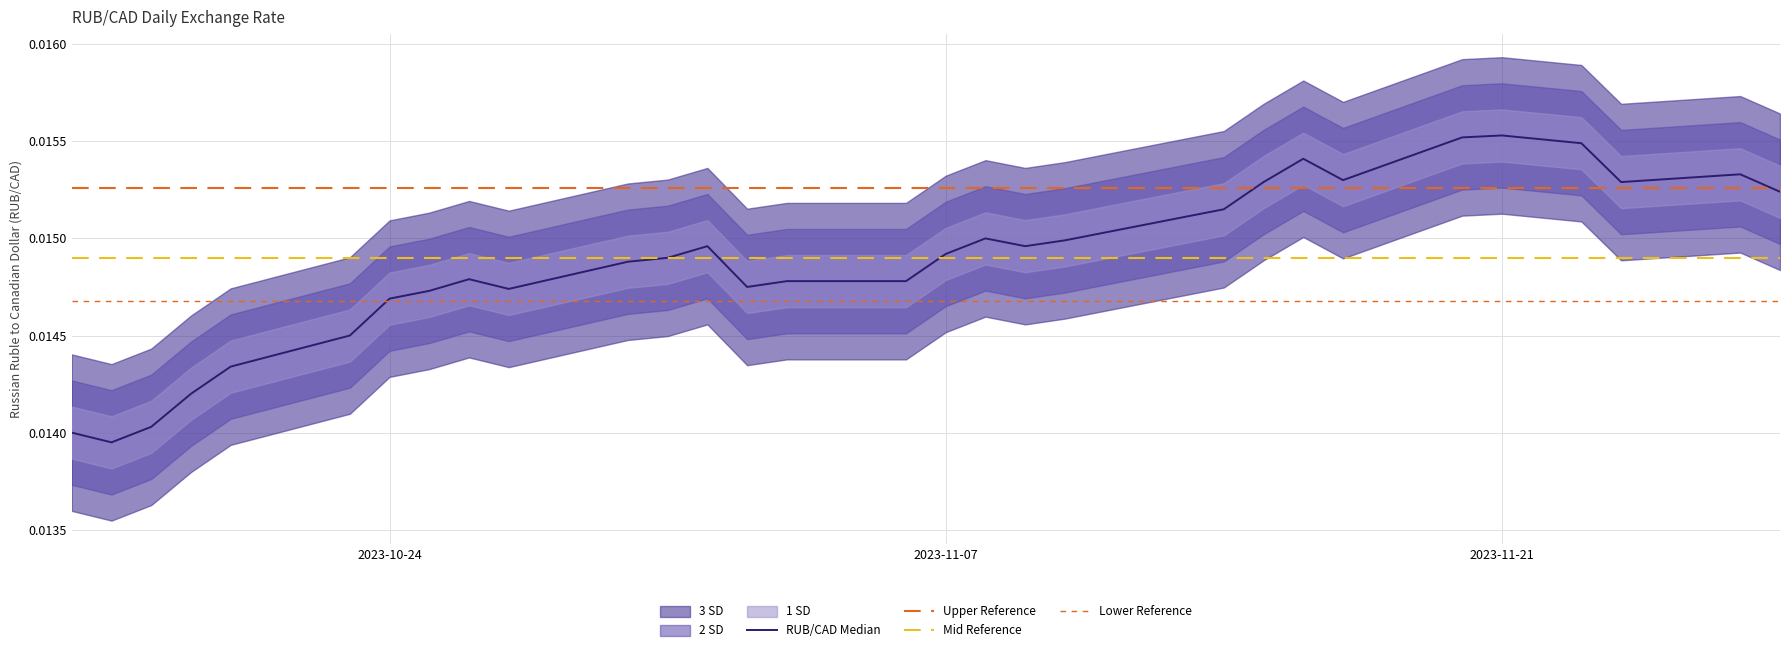

At which category does the data reach its first local valley?

2023-10-17